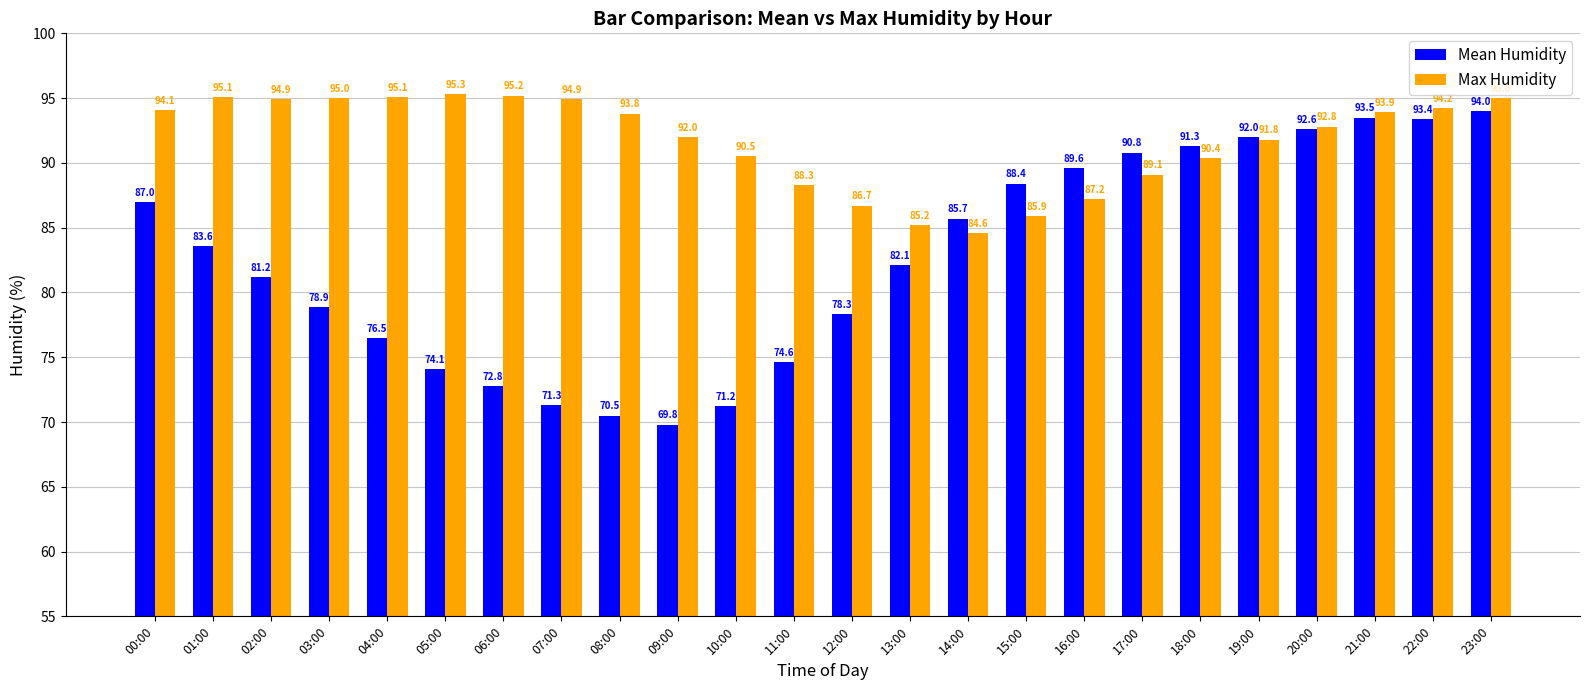

How many bars are there in total?

48